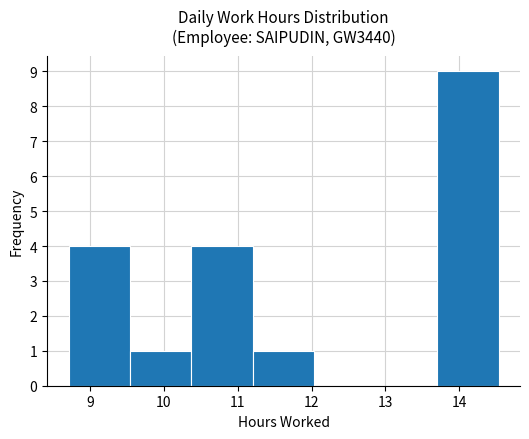

Reading left to right, transcribe this chart: for each bar, give the range it covers on the x-axis and its height. Neither the bar edges nor the heights are printed on the chart, so give them approximately, as read against the axes.

8.7 to 9.5: 4
9.5 to 10.4: 1
10.4 to 11.2: 4
11.2 to 12.0: 1
12.0 to 12.9: 0
12.9 to 13.7: 0
13.7 to 14.5: 9